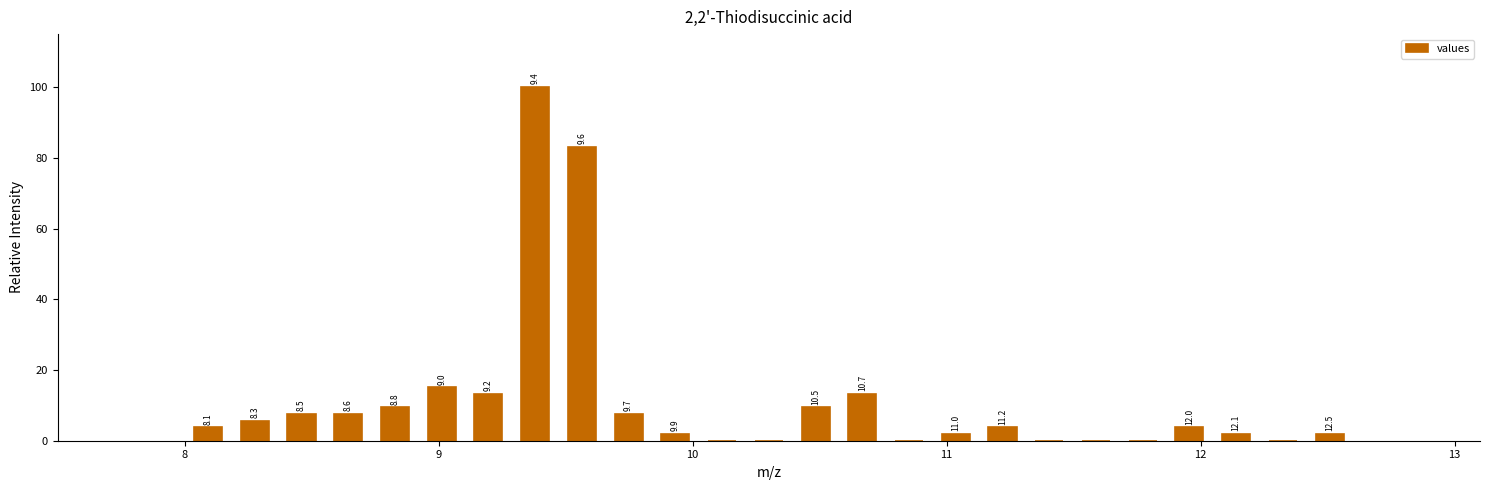

Read against the x-axis, roughly where is the centre of the tallest bar?

9.4